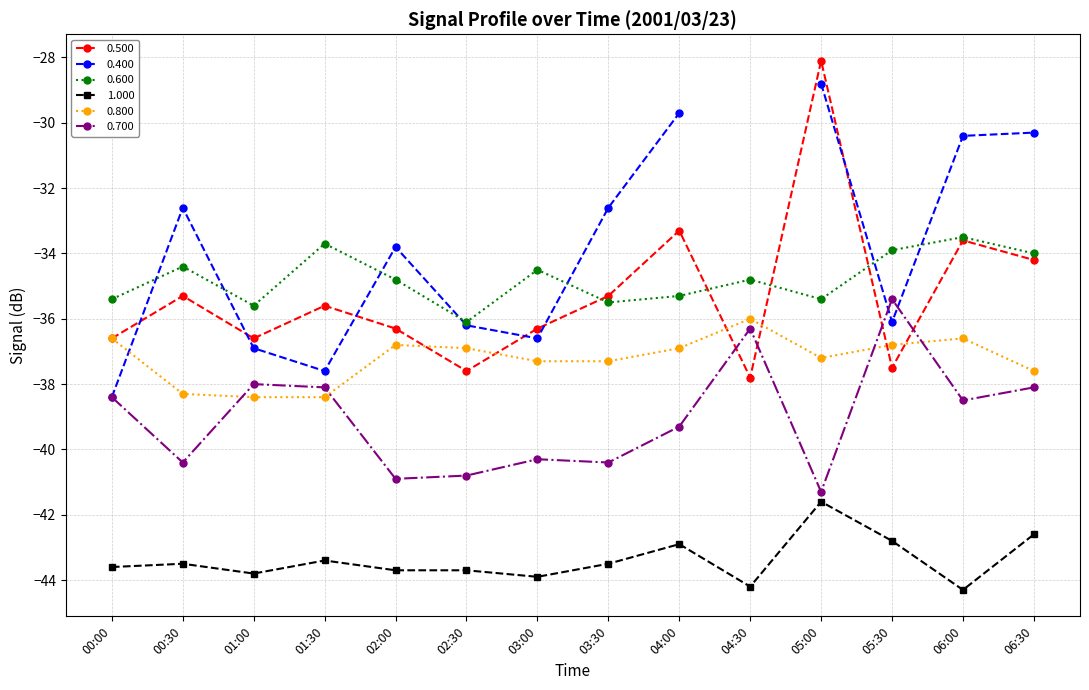

Which series ends up on top after the final intersection of 0.800 and 0.700?

0.800